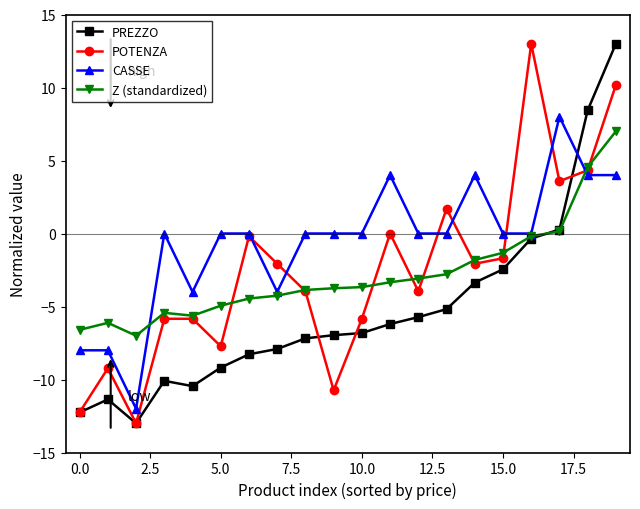

What is the value of the POTENZA point at the 3rd from the left?

-13.0